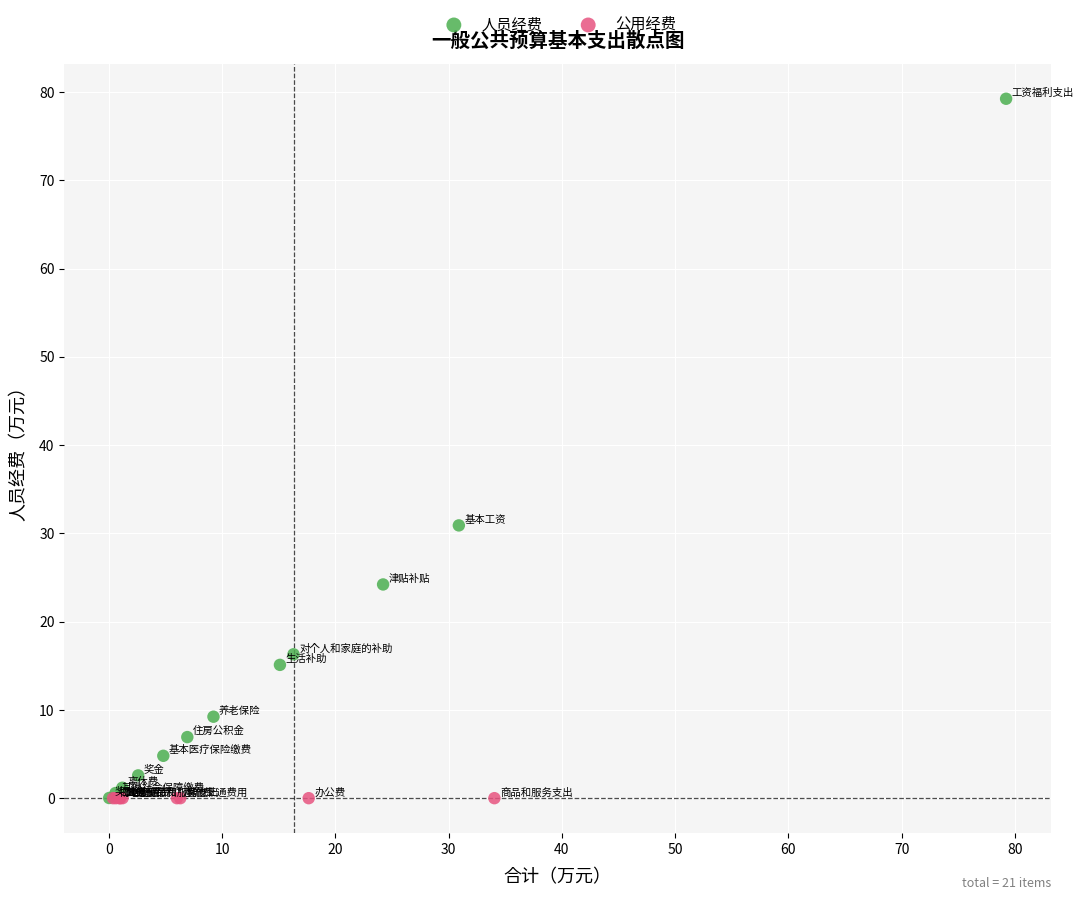

What are all the series names shown in the legend?

人员经费, 公用经费